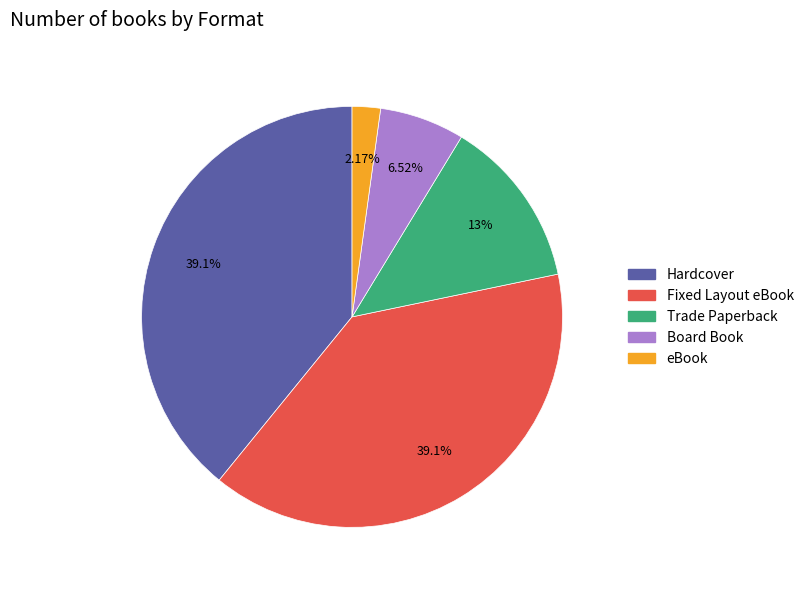

What percentage is the Trade Paperback slice, to the nearest percent?

13%